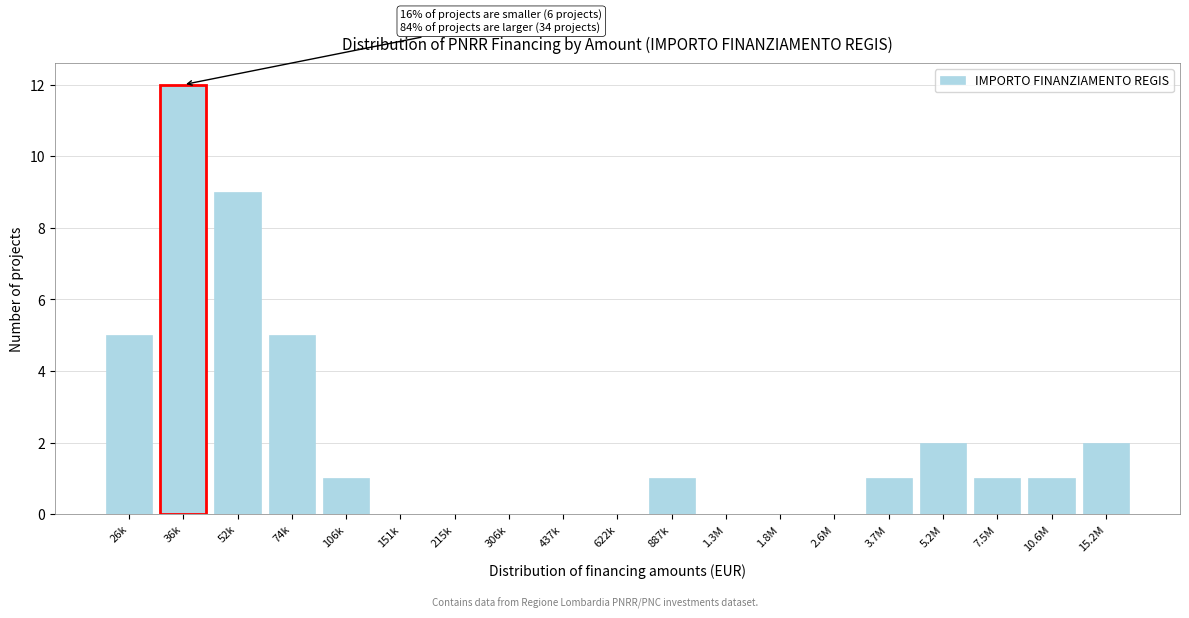

Reading left to right, extract all data points from this chart.

26k=5	36k=12	52k=9	74k=5	106k=1	151k=0	215k=0	306k=0	437k=0	622k=0	887k=1	1.3M=0	1.8M=0	2.6M=0	3.7M=1	5.2M=2	7.5M=1	10.6M=1	15.2M=2